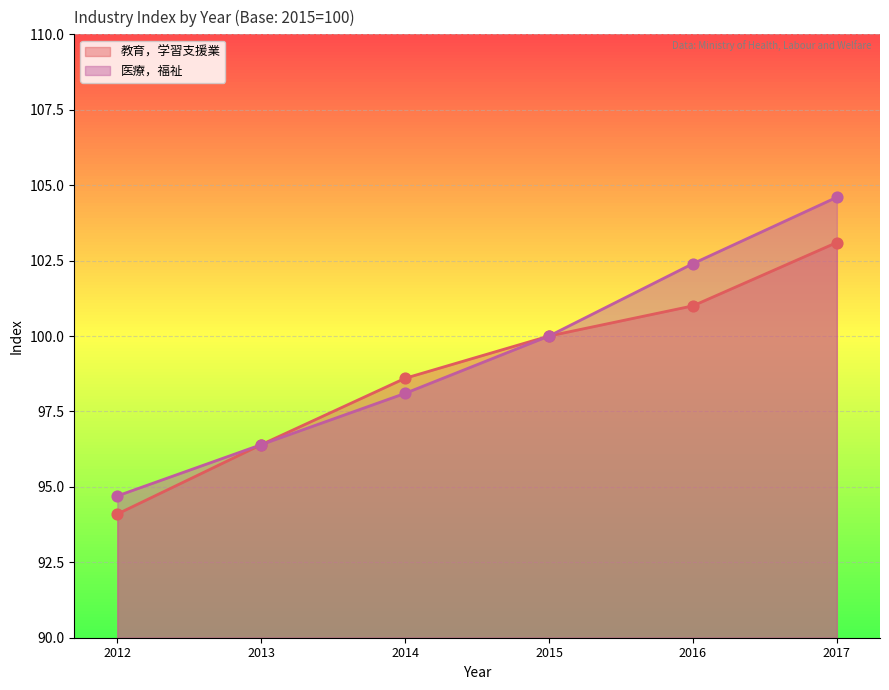

Is the value of 教育，学習支援業 at 2013 greater than the value of 医療，福祉 at 2017?

No